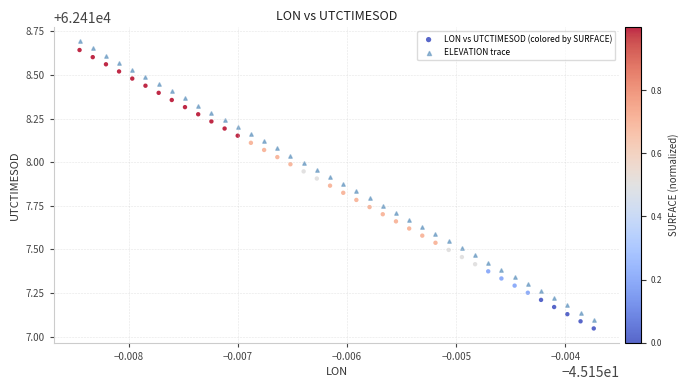

Across all data points, what is the range of Y values (max minus min)?

1.6